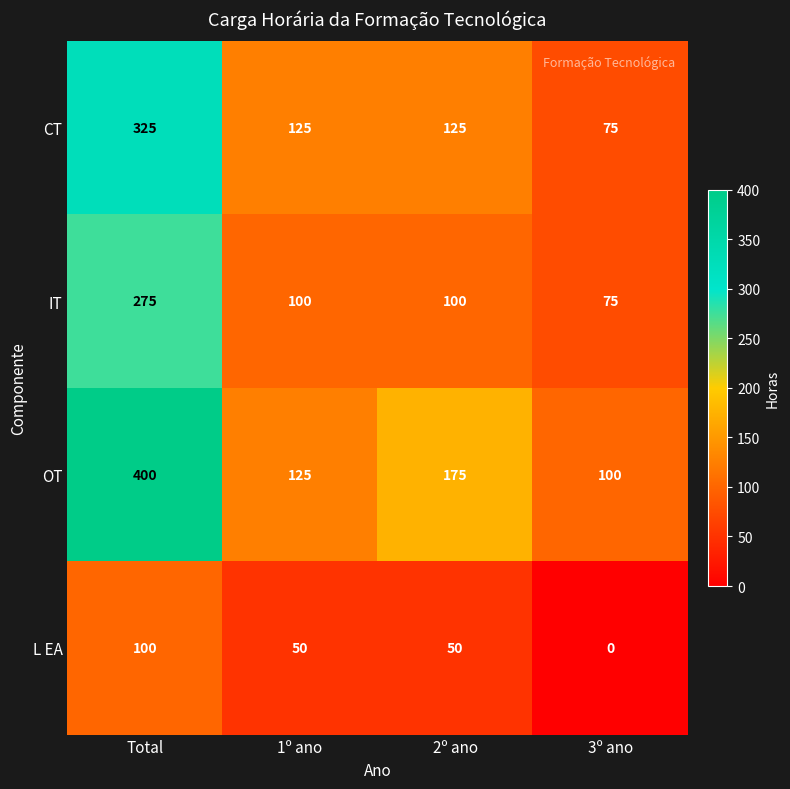

The L EA series shows 0 at 3º ano. True or false?

True